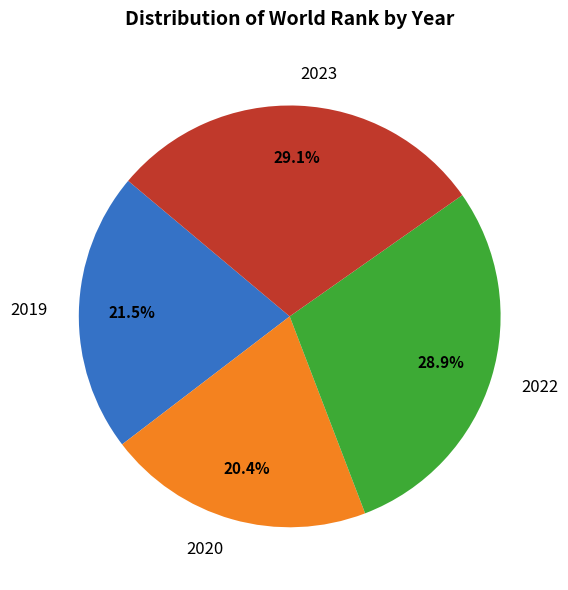

Is the sum of 2023 and 2022 greater than half?

Yes